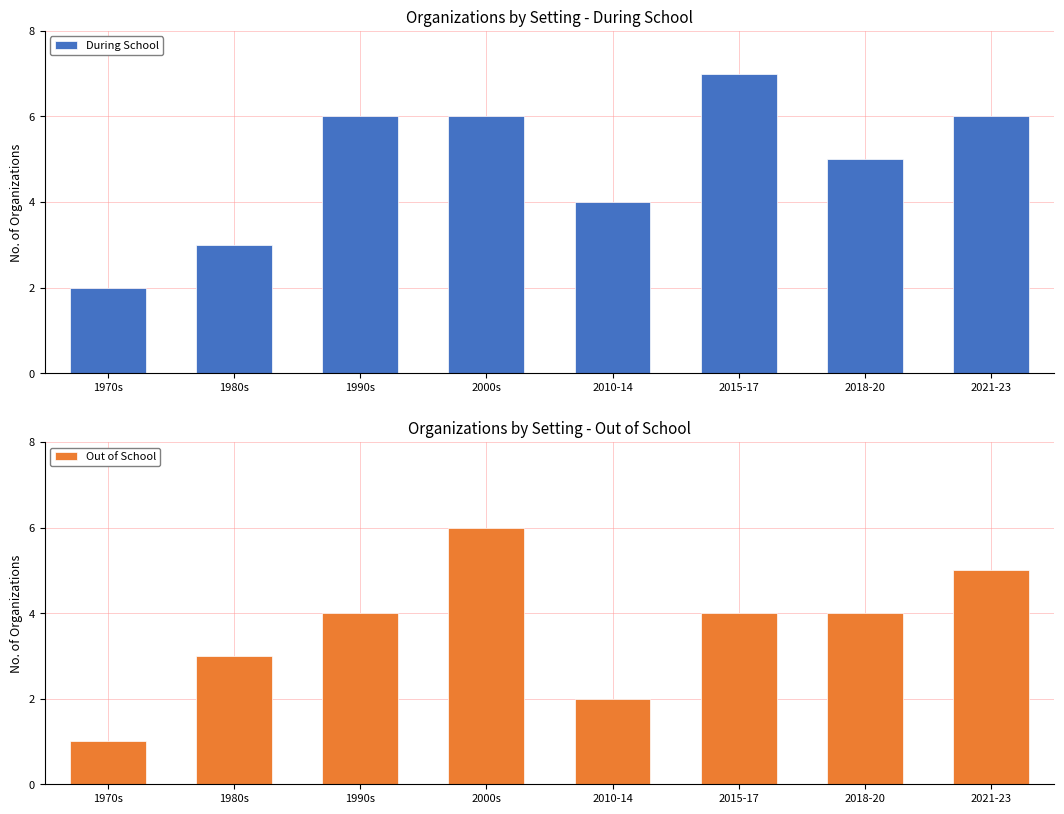

What is the label of the 2nd bar from the left?

1980s